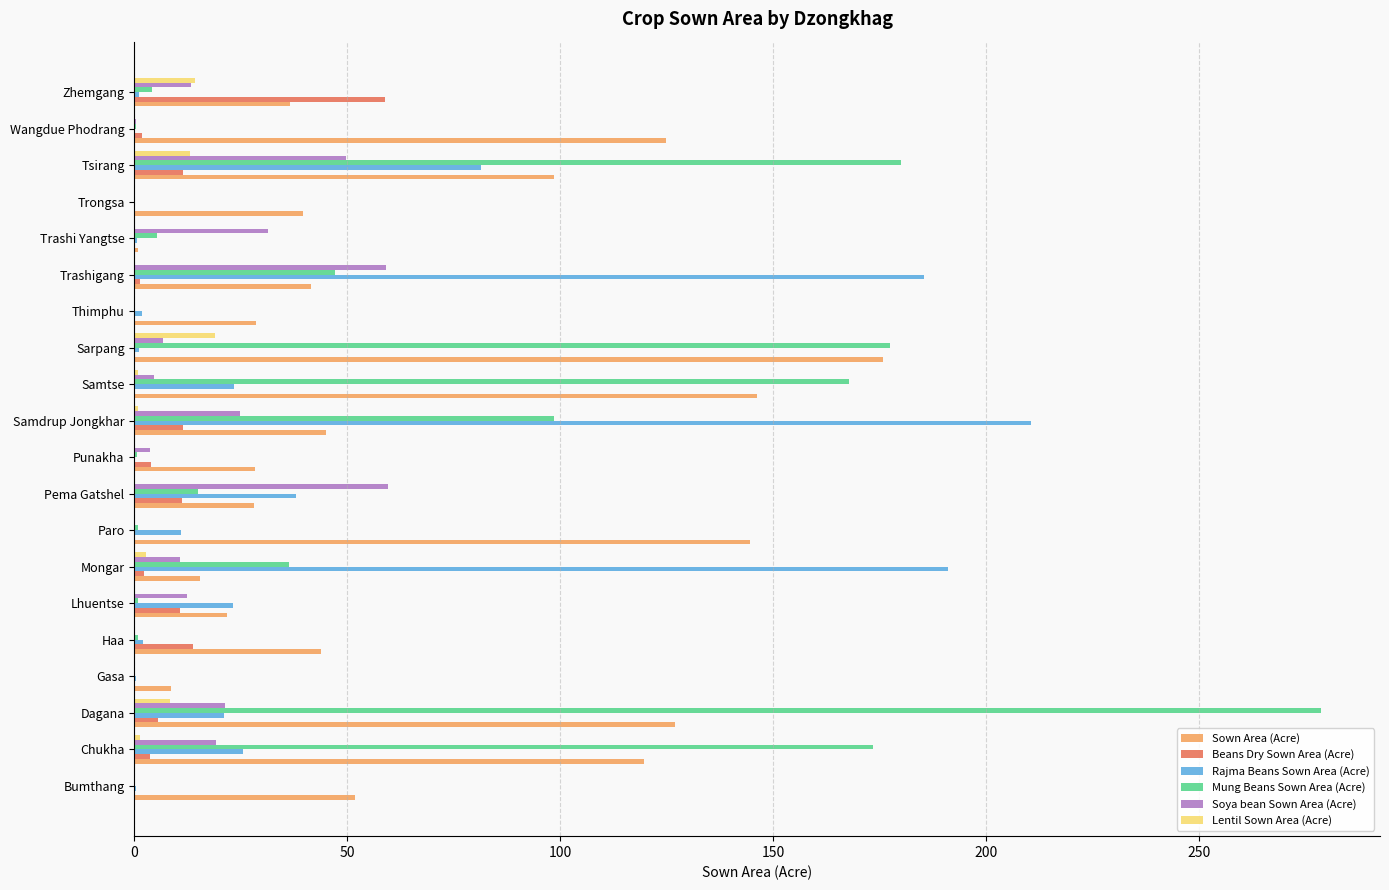

What is the maximum value shown in the chart?

278.5